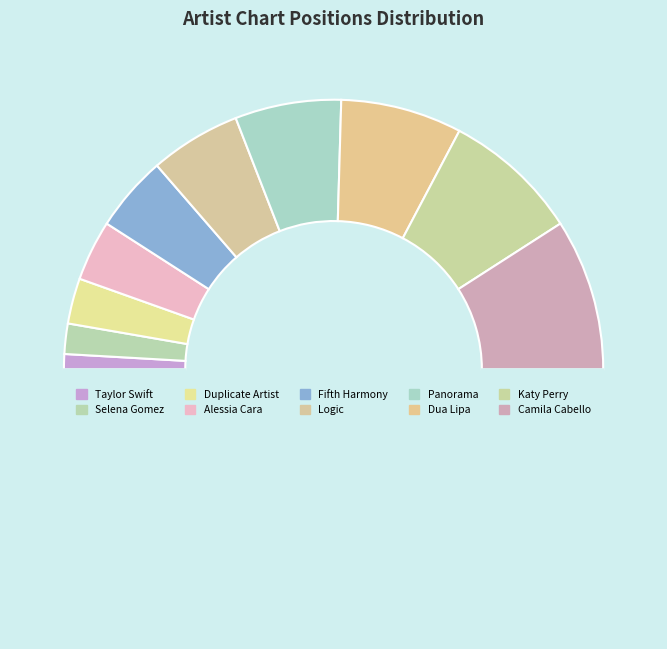

What is the largest slice in the pie chart?

Camila Cabello